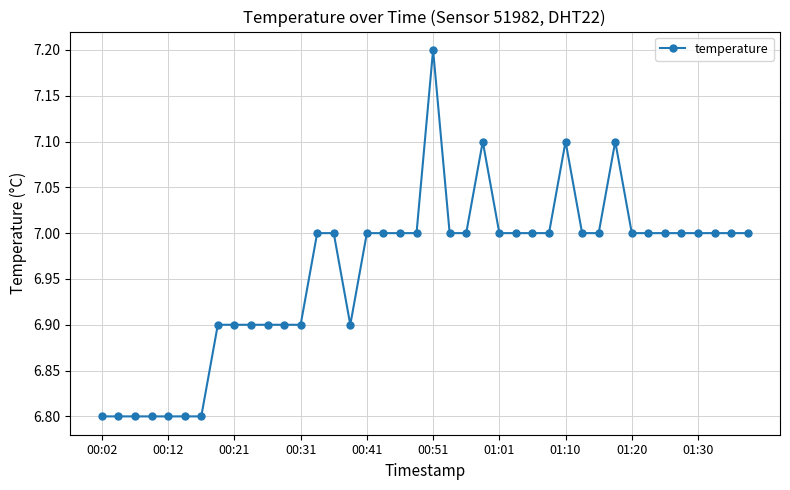

What is the value of the 1st point from the left?

6.8